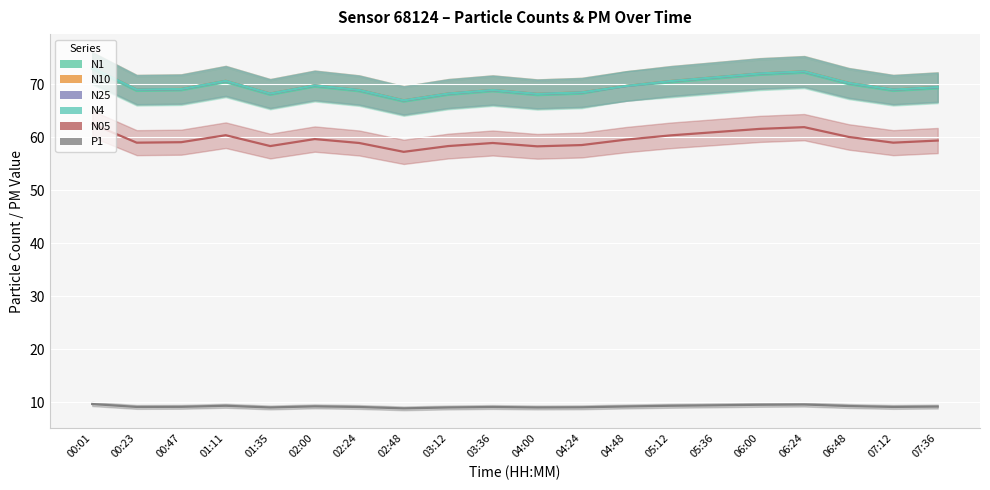

Where does the N1 series first go above 69?

00:01